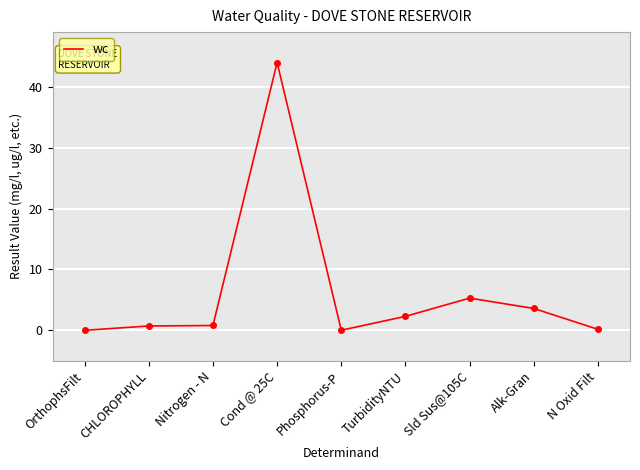

What is the sum of the values at OrthophsFilt and N Oxid Filt?

0.2